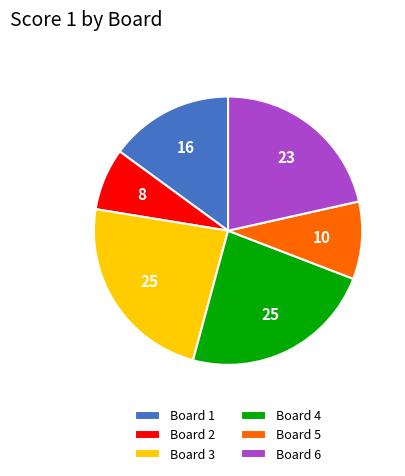

True or false: Board 3 accounts for 35% of the total.

False